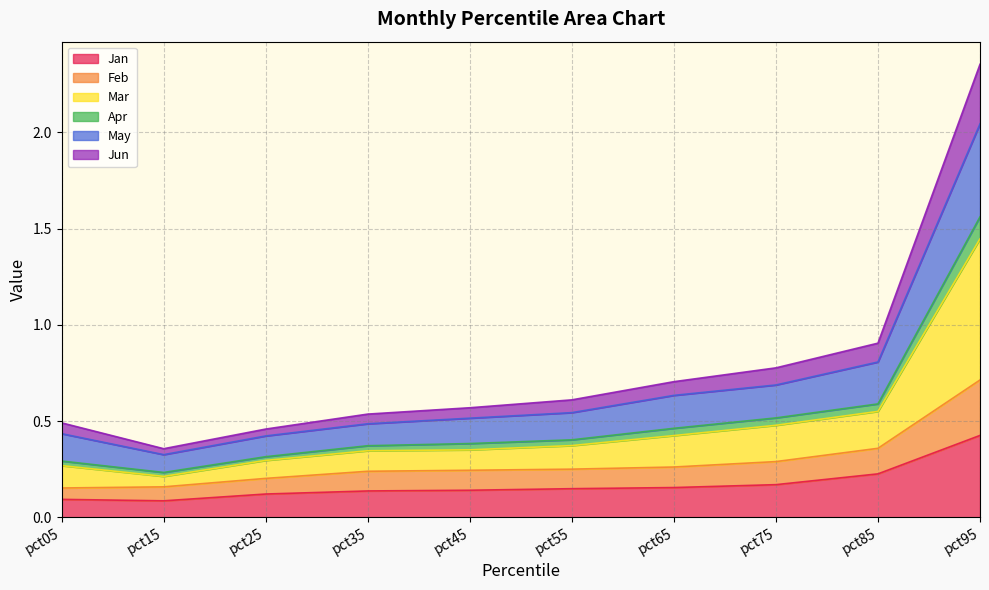

What is the value of the Feb point at the 6th from the left?

0.3